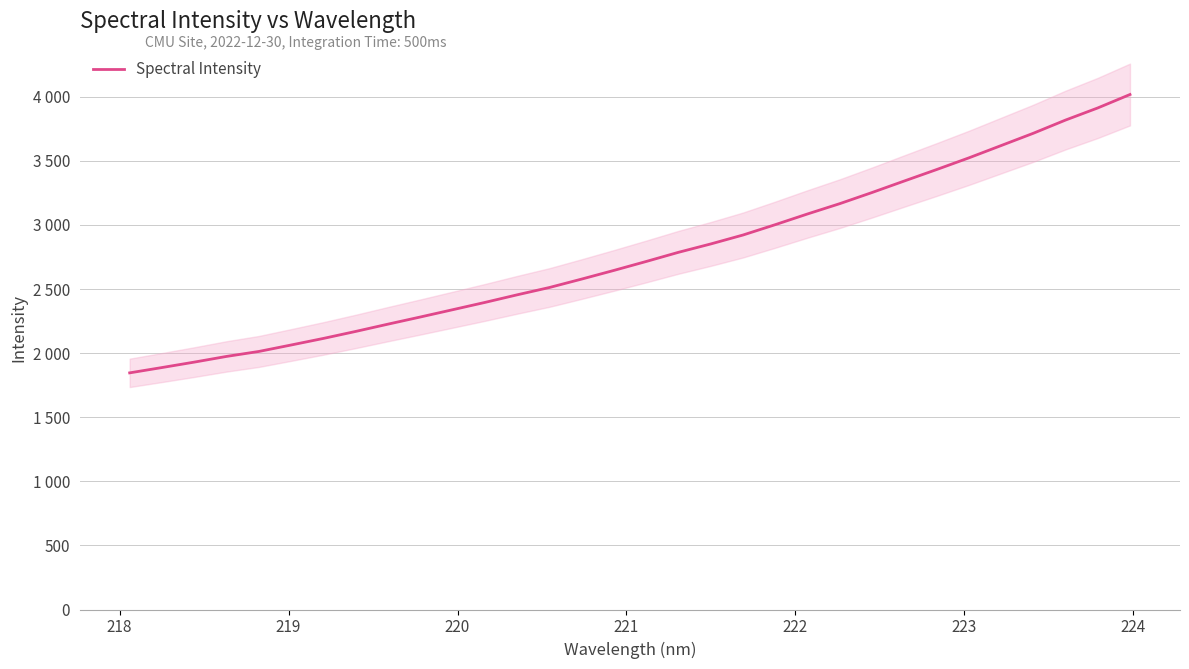

What is the difference between the maximum and minimum values?

2171.5